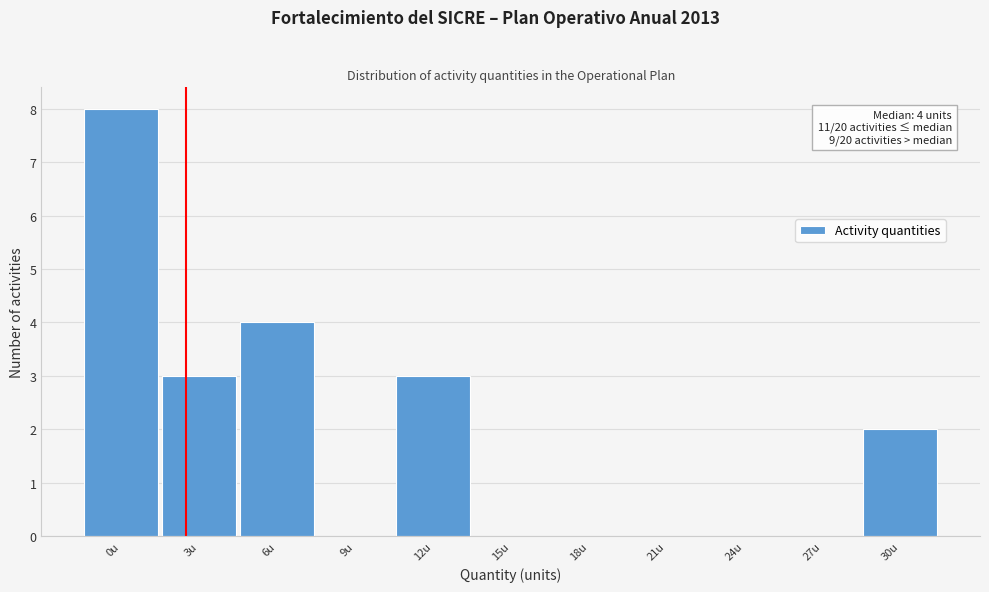

Reading right to left, extract all data points from this chart.

30u=2	27u=0	24u=0	21u=0	18u=0	15u=0	12u=3	9u=0	6u=4	3u=3	0u=8